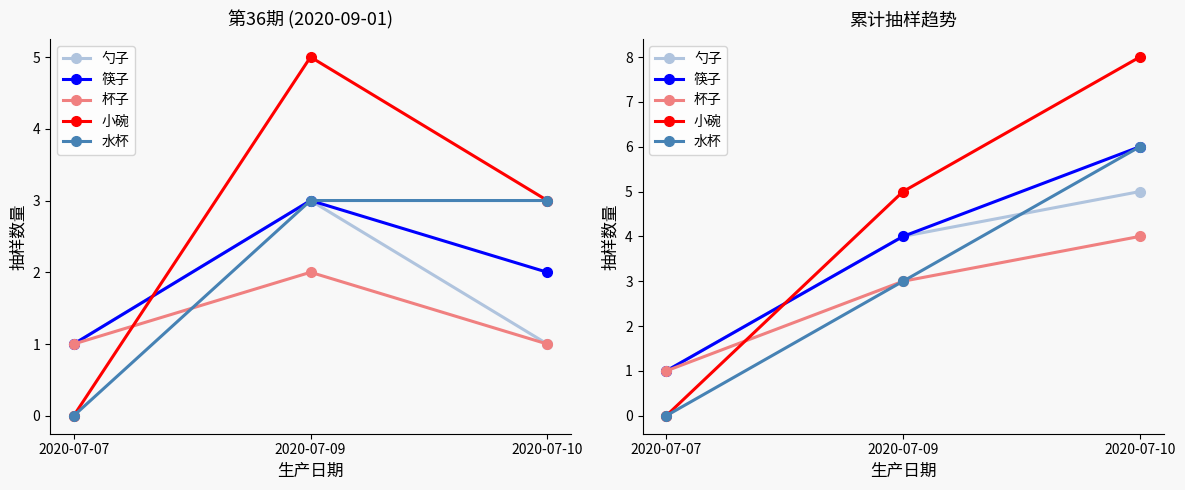

Reading right to left, extract all data points from this chart.

勺子: 5	4	1
筷子: 6	4	1
杯子: 4	3	1
小碗: 8	5	0
水杯: 6	3	0